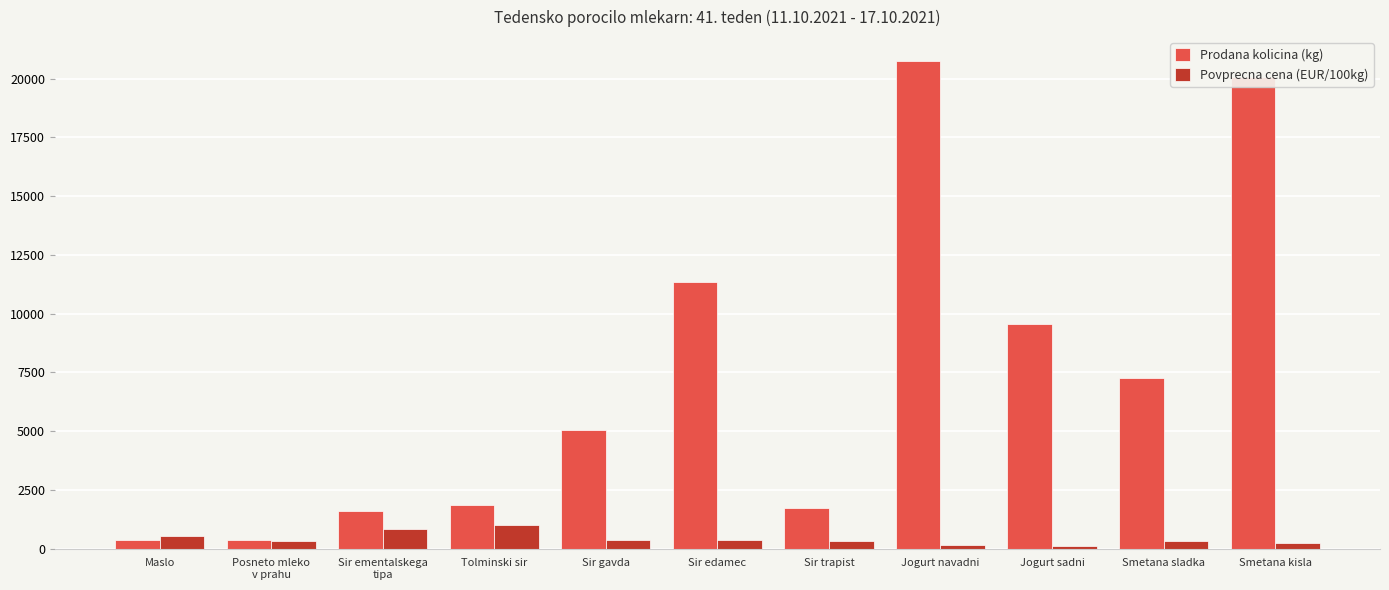

Which series has the largest range (max minus min)?

Prodana kolicina (kg)